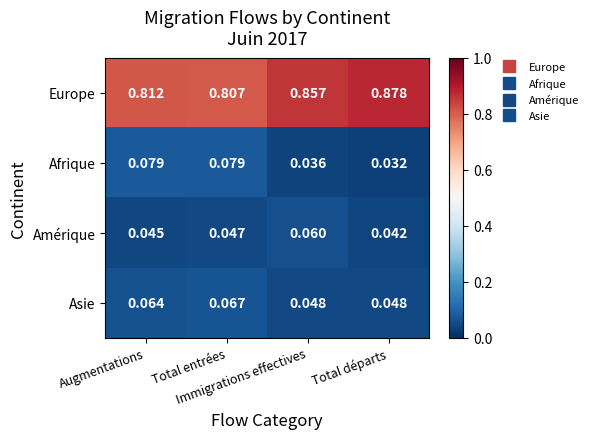

Rank the series by their maximum value, from highest to lowest.

Europe, Afrique, Asie, Amérique